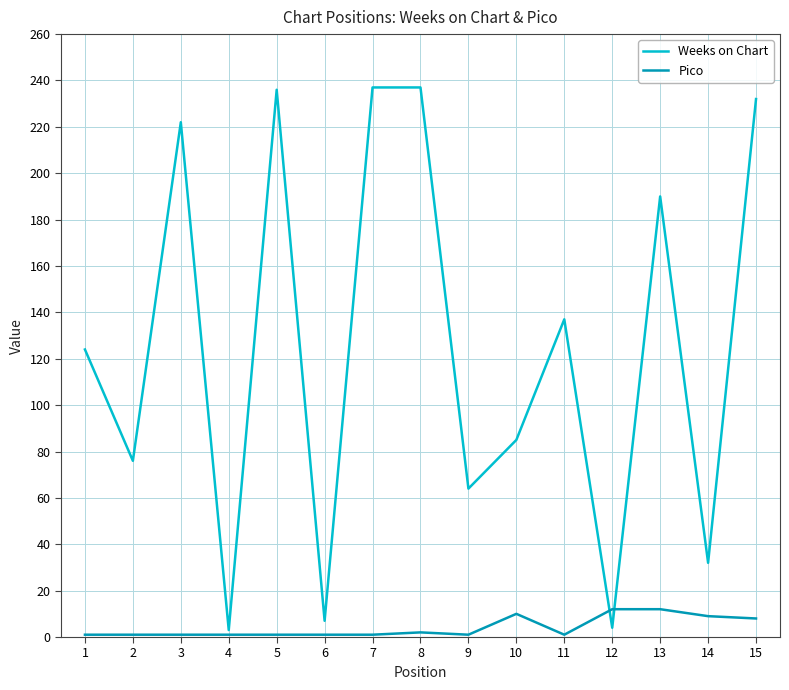

At 6, list the series in order from smallest to largest.

Pico, Weeks on Chart